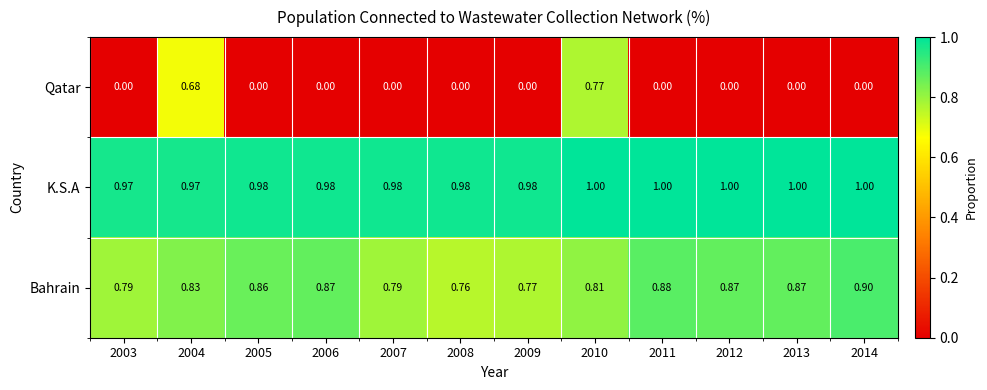

At 2003, list the series in order from largest to smallest.

K.S.A, Bahrain, Qatar